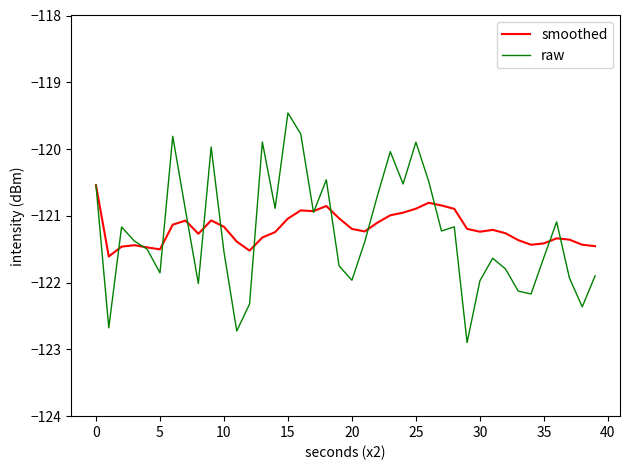

Which series has the largest range (max minus min)?

raw